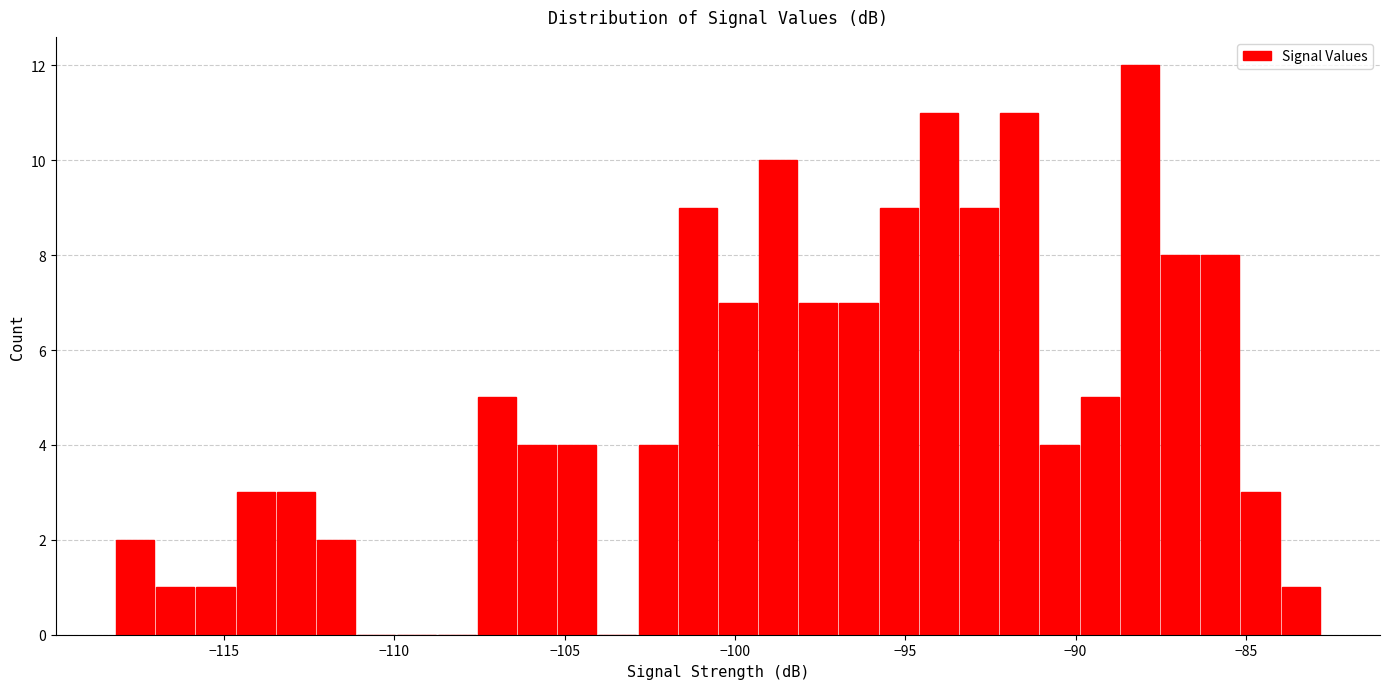

Read against the x-axis, roughly where is the centre of the tallest bar?

-88.0